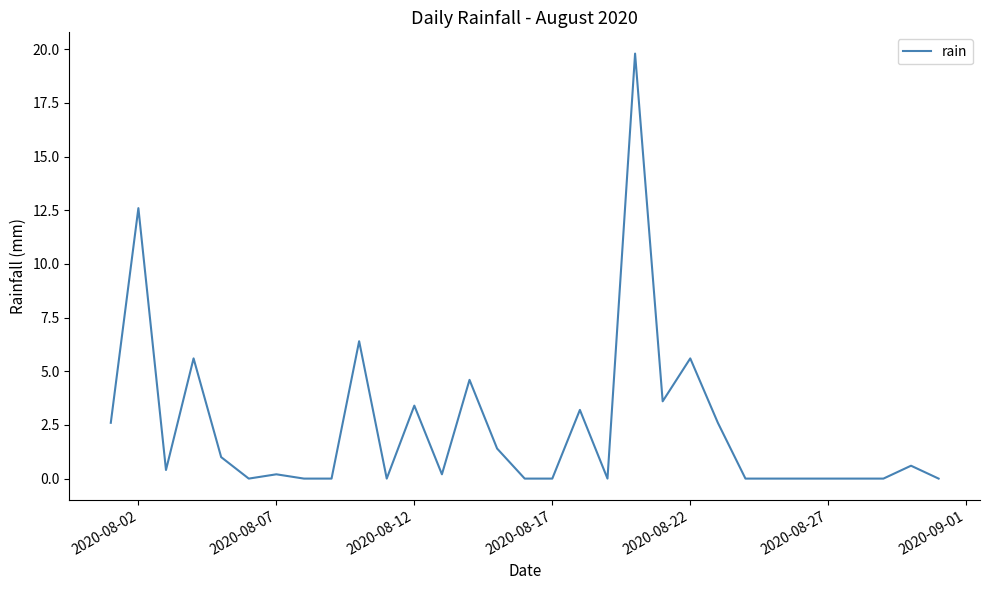

What is the difference between the maximum and minimum values?

19.8